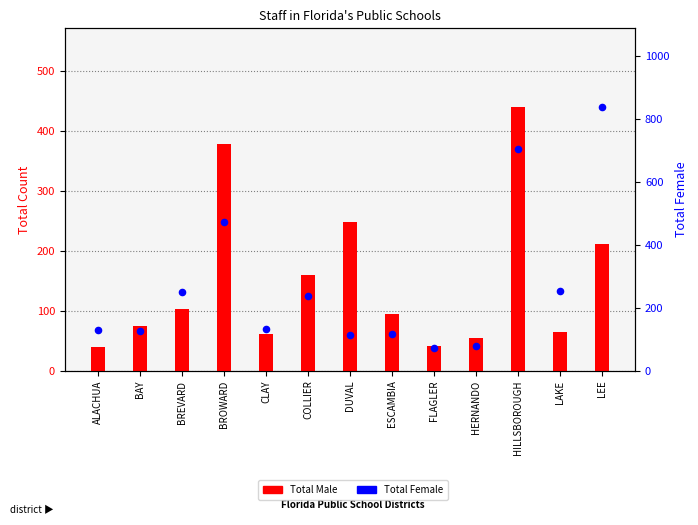

Which series contains the highest Y value?

Total Female